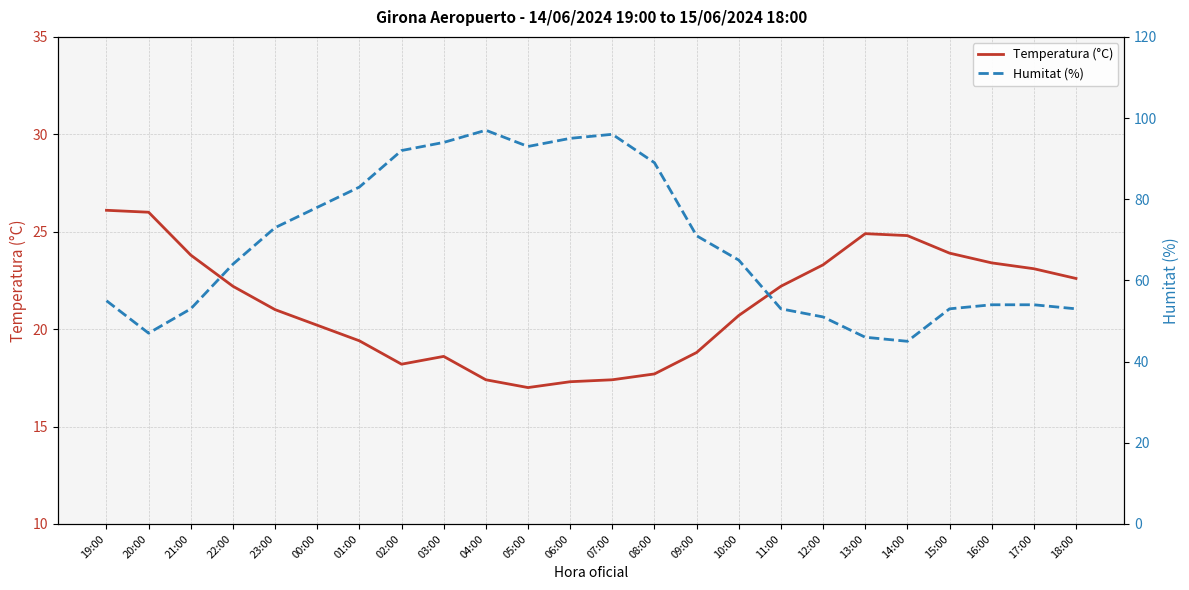

Reading left to right, extract all data points from this chart.

Temperatura (°C): 26.1	26.0	23.8	22.2	21.0	20.2	19.4	18.2	18.6	17.4	17.0	17.3	17.4	17.7	18.8	20.7	22.2	23.3	24.9	24.8	23.9	23.4	23.1	22.6
Humitat (%): 55.0	47.0	53.0	64.0	73.0	78.0	83.0	92.0	94.0	97.0	93.0	95.0	96.0	89.0	71.0	65.0	53.0	51.0	46.0	45.0	53.0	54.0	54.0	53.0